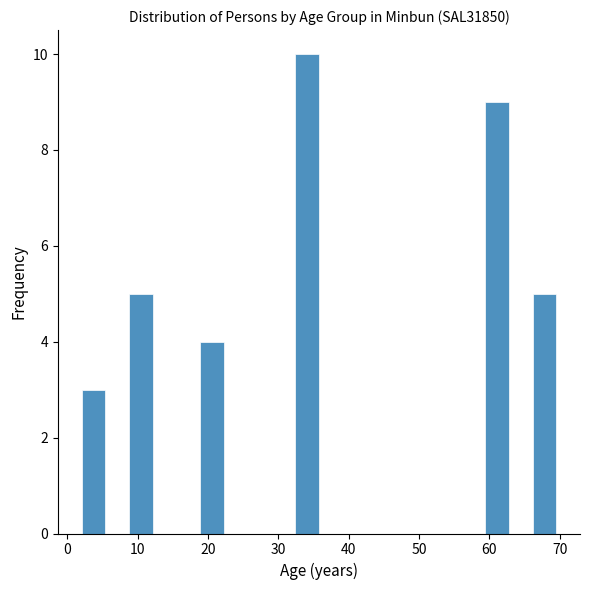

Around what value on the x-axis is the tallest bar? Give the approximate position of its centre, as read against the axis.

34